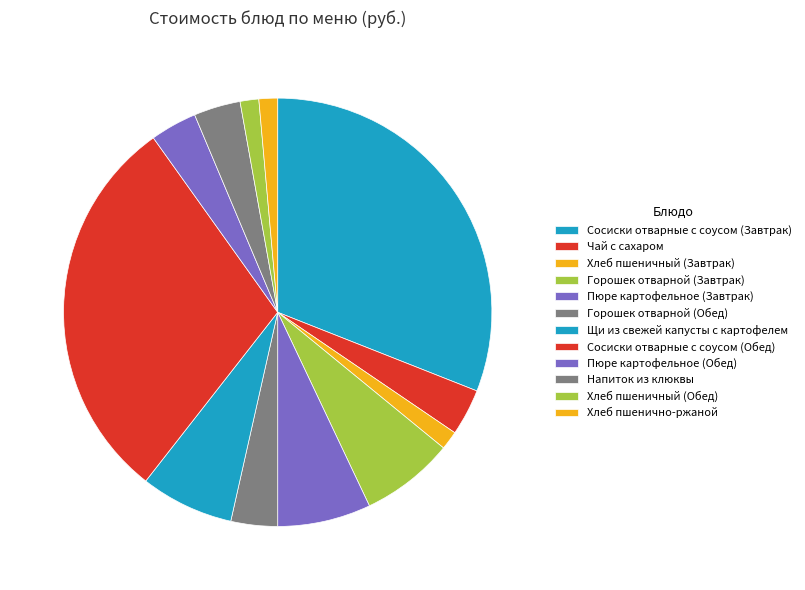

Is there any slice that represents more than half of the pie?

No